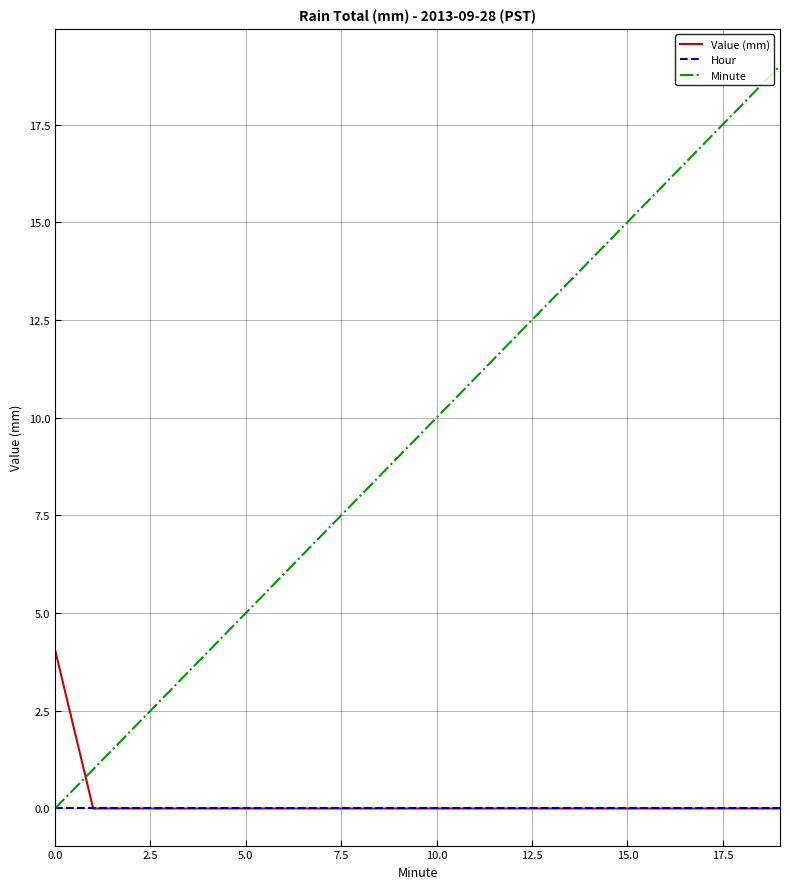

Count the Value (mm) values in the range 0 to 1.

19